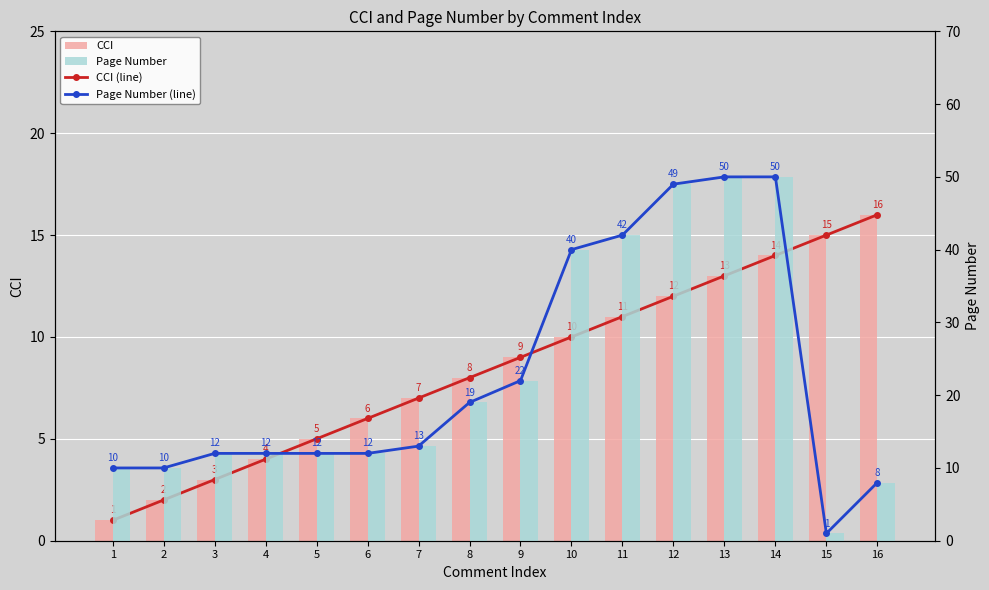

At which label does Page Number reach its peak?

13